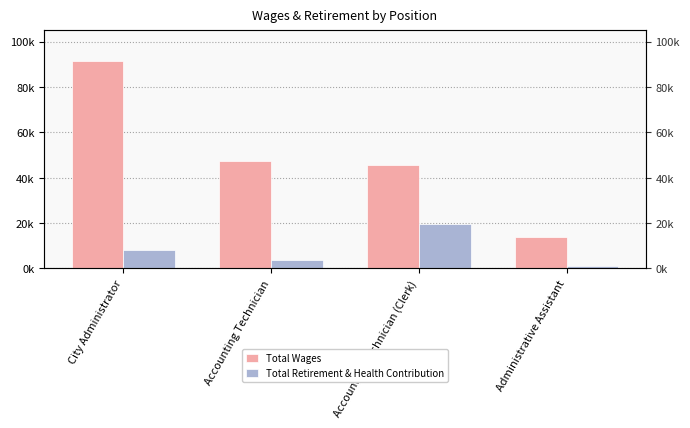

Rank the series by their average value, from lowest to highest.

Total Retirement & Health Contribution, Total Wages